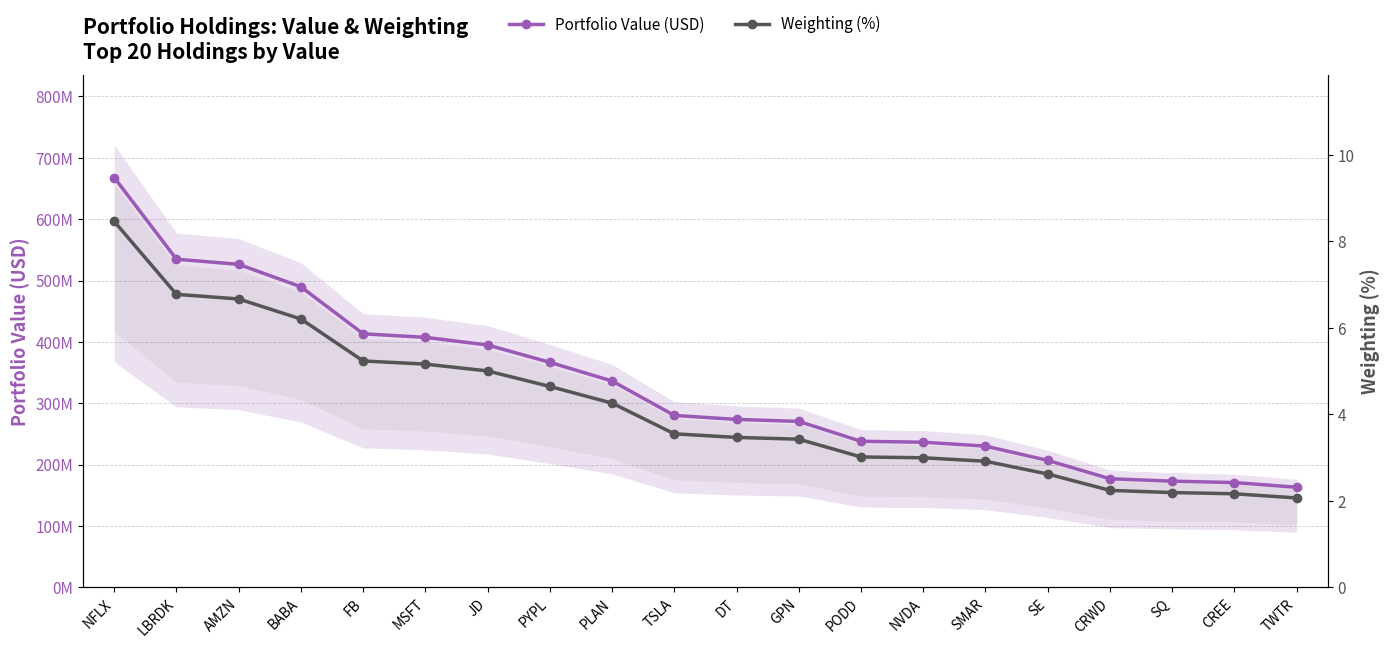

Which label corresponds to the largest value in the chart?

NFLX